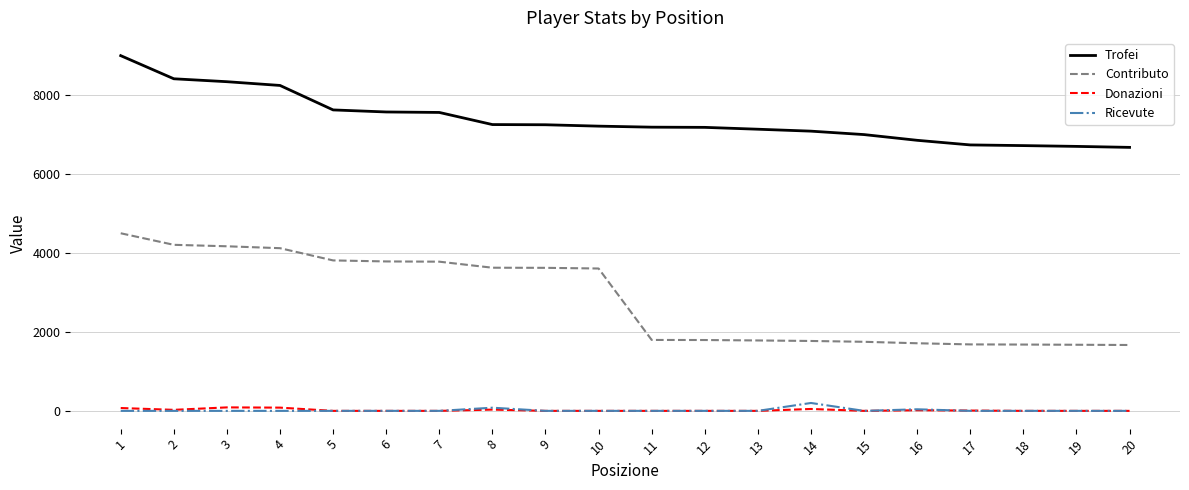

What are all the series names shown in the legend?

Trofei, Contributo, Donazioni, Ricevute